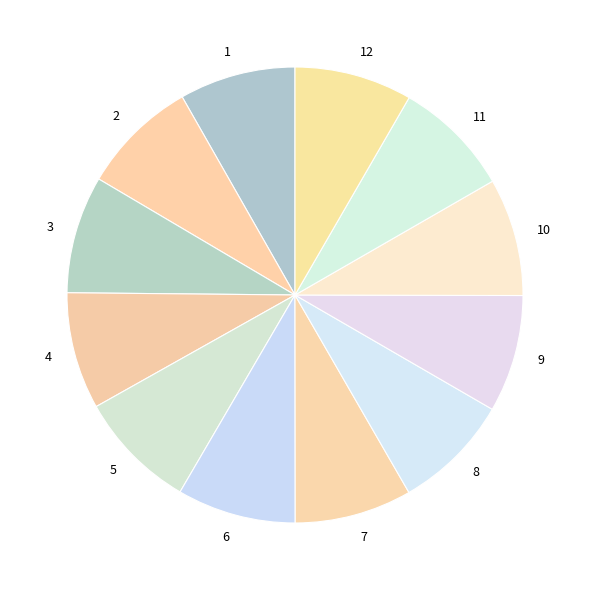

True or false: 8 accounts for 8% of the total.

True